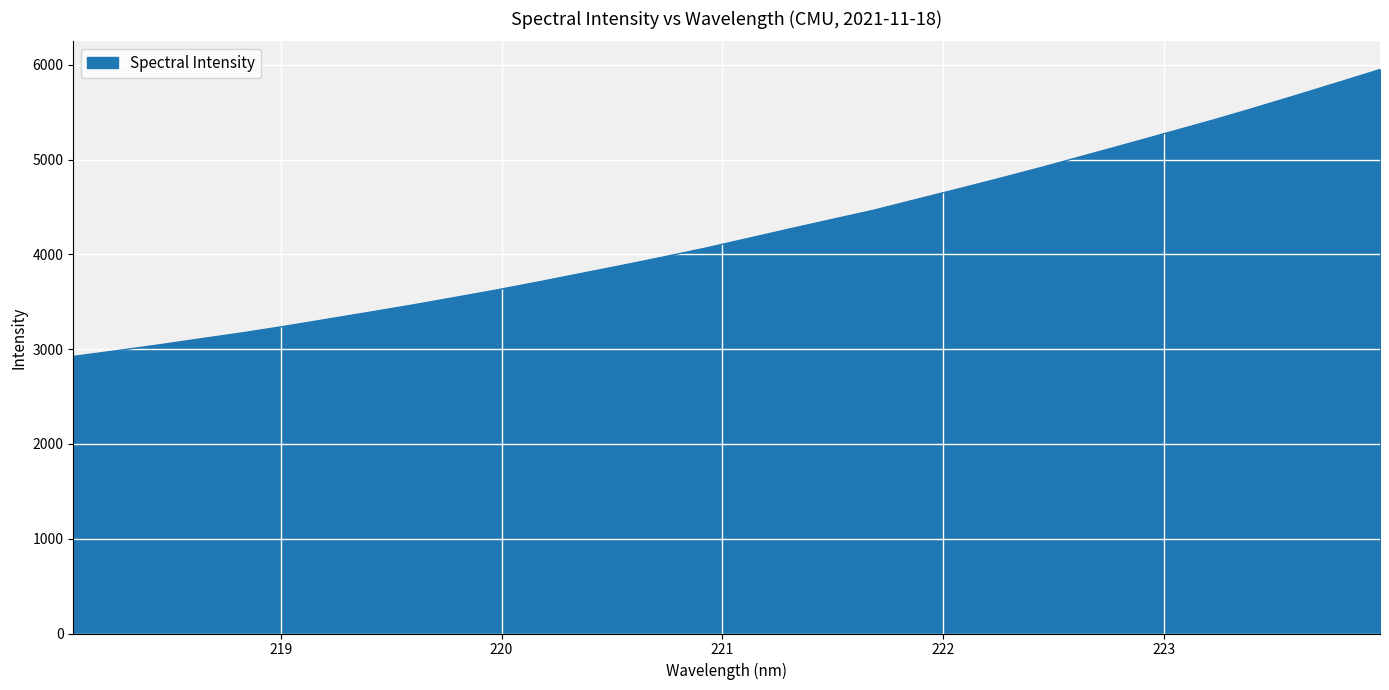

What is the minimum value shown in the chart?

2922.5